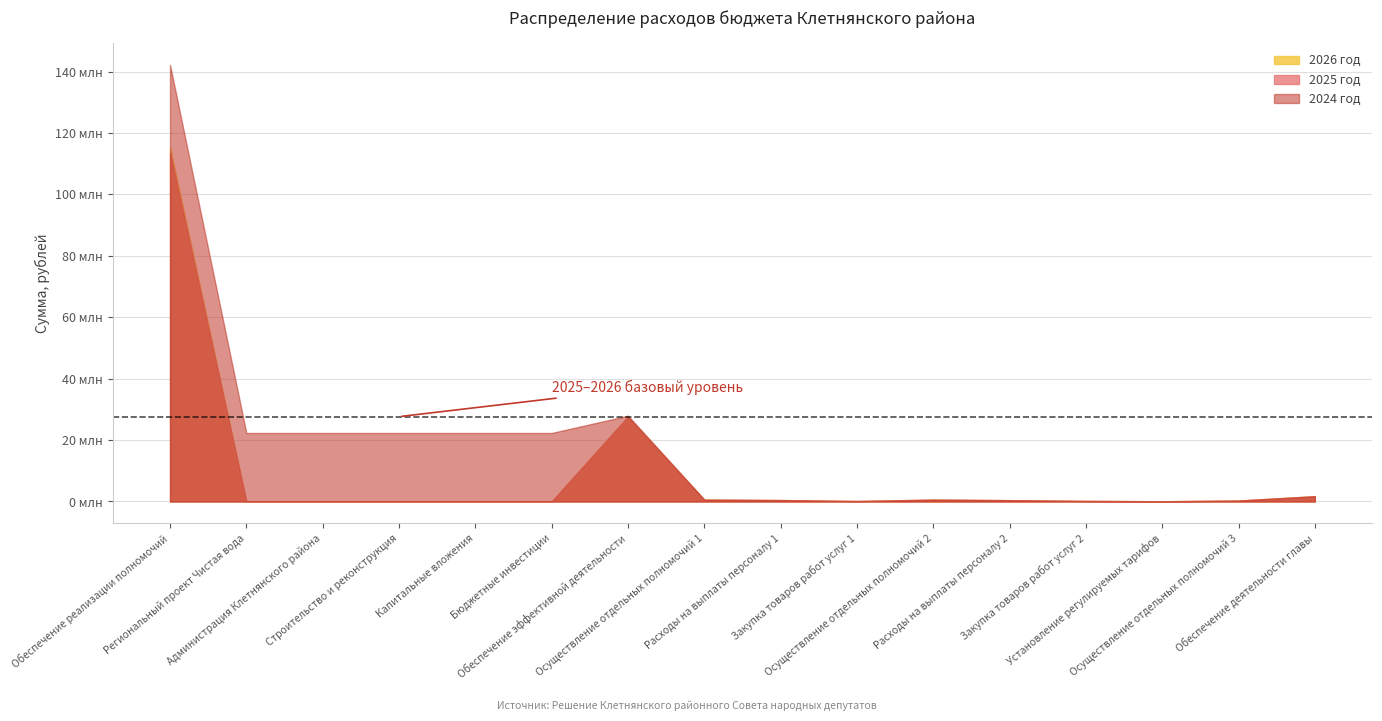

Reading left to right, list all the values displayed in this chart.

2024 год: Обеспечение реализации полномочий=142144088.4	Региональный проект Чистая вода=22300208.1	Администрация Клетнянского района=22300208.1	Строительство и реконструкция=22300208.1	Капитальные вложения=22300208.1	Бюджетные инвестиции=22300208.1	Обеспечение эффективной деятельности=27933814.0	Осуществление отдельных полномочий 1=597236.0	Расходы на выплаты персоналу 1=454800.0	Закупка товаров работ услуг 1=142436.0	Осуществление отдельных полномочий 2=597236.0	Расходы на выплаты персоналу 2=420700.0	Закупка товаров работ услуг 2=176536.0	Установление регулируемых тарифов=59724.0	Осуществление отдельных полномочий 3=298618.0	Обеспечение деятельности главы=1707600.0
2025 год: Обеспечение реализации полномочий=113416068.9	Региональный проект Чистая вода=0.0	Администрация Клетнянского района=0.0	Строительство и реконструкция=0.0	Капитальные вложения=0.0	Бюджетные инвестиции=0.0	Обеспечение эффективной деятельности=27620314.0	Осуществление отдельных полномочий 1=597236.0	Расходы на выплаты персоналу 1=454800.0	Закупка товаров работ услуг 1=142436.0	Осуществление отдельных полномочий 2=597236.0	Расходы на выплаты персоналу 2=420700.0	Закупка товаров работ услуг 2=176536.0	Установление регулируемых тарифов=59724.0	Осуществление отдельных полномочий 3=298618.0	Обеспечение деятельности главы=1707600.0
2026 год: Обеспечение реализации полномочий=115146591.3	Региональный проект Чистая вода=0.0	Администрация Клетнянского района=0.0	Строительство и реконструкция=0.0	Капитальные вложения=0.0	Бюджетные инвестиции=0.0	Обеспечение эффективной деятельности=27620314.0	Осуществление отдельных полномочий 1=597236.0	Расходы на выплаты персоналу 1=454800.0	Закупка товаров работ услуг 1=142436.0	Осуществление отдельных полномочий 2=597236.0	Расходы на выплаты персоналу 2=420700.0	Закупка товаров работ услуг 2=176536.0	Установление регулируемых тарифов=59724.0	Осуществление отдельных полномочий 3=298618.0	Обеспечение деятельности главы=1707600.0